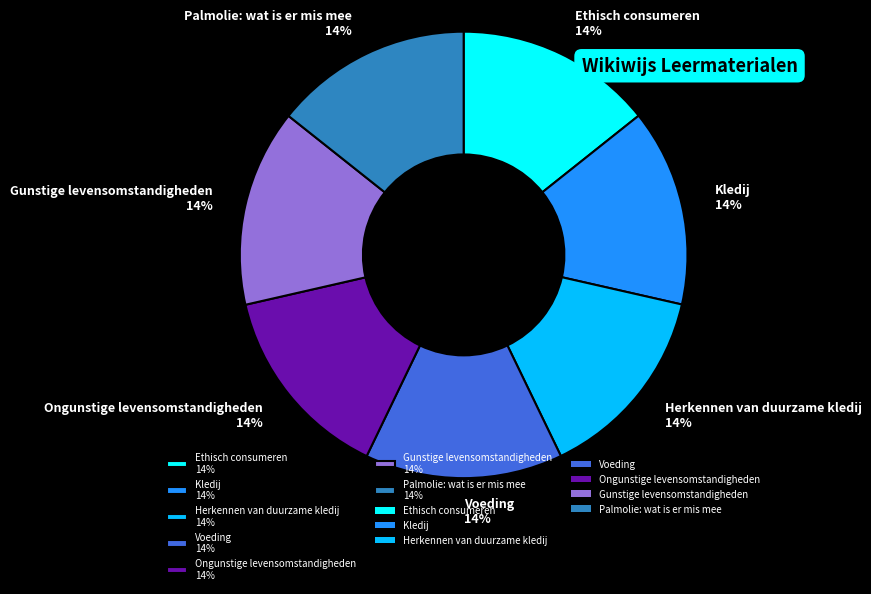

Is there any slice that represents more than half of the pie?

No